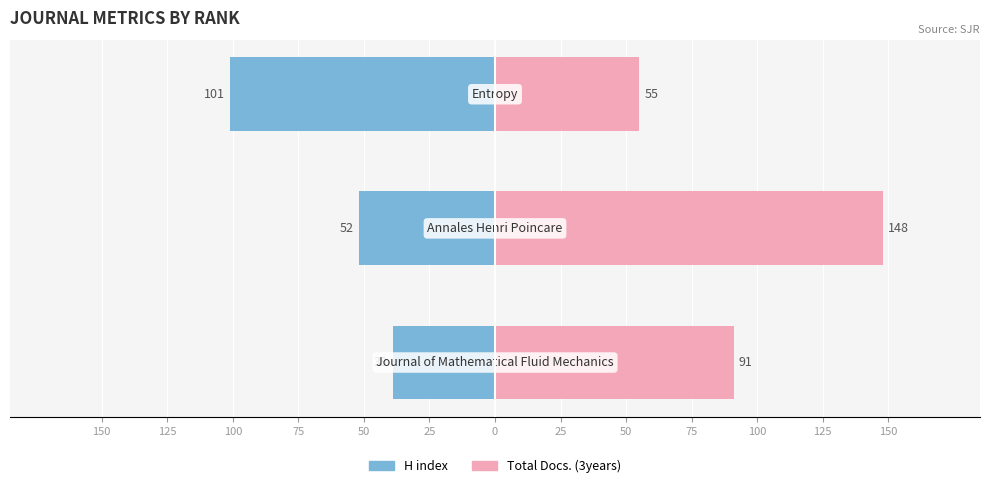

Which series has the largest range (max minus min)?

Total Docs. (3years)